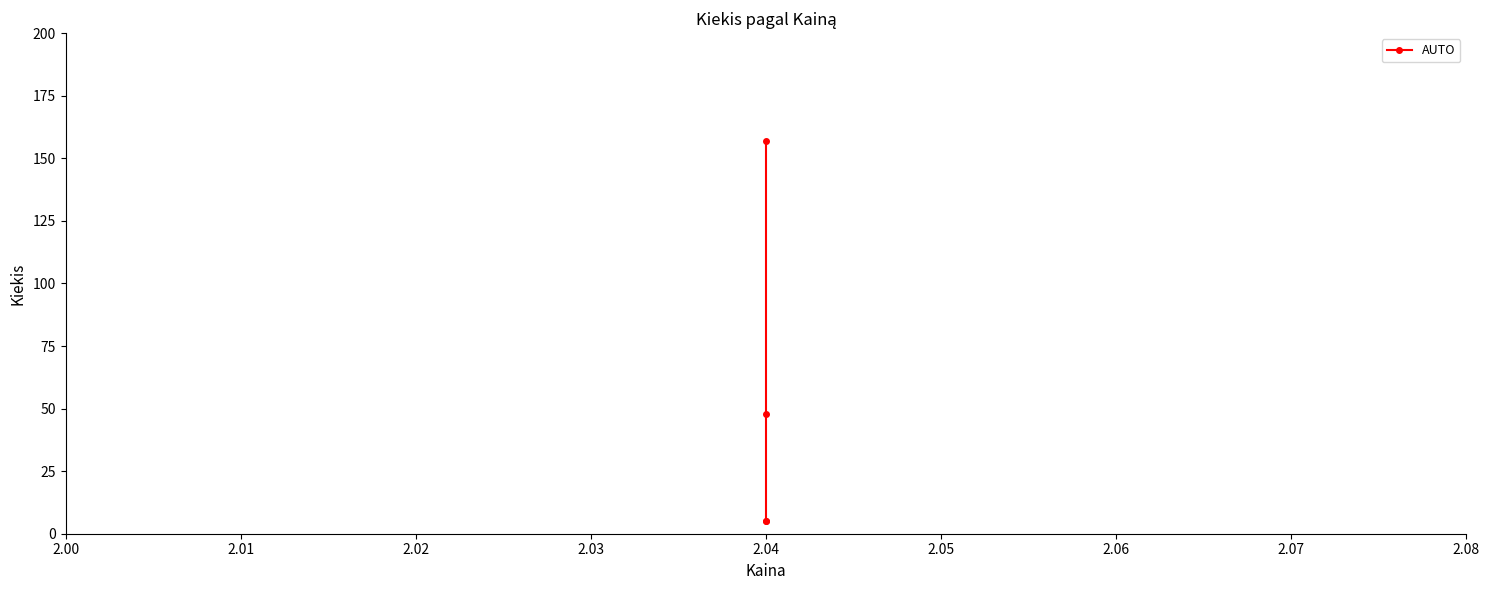

Between 2.03 and 2.02, which is larger?

2.03